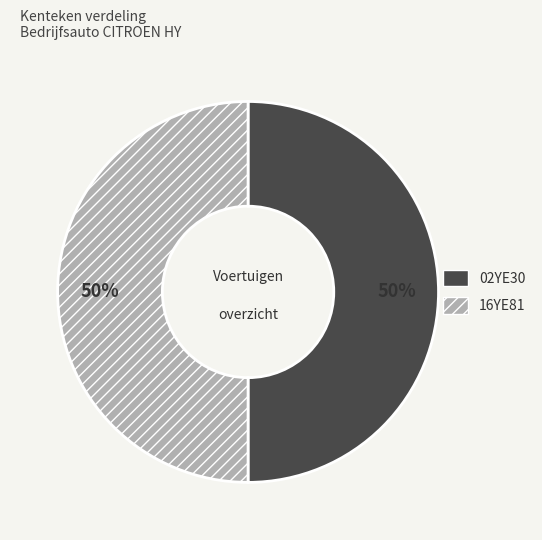

To the nearest percent, what is the combined percentage of 16YE81 and 02YE30?

100%